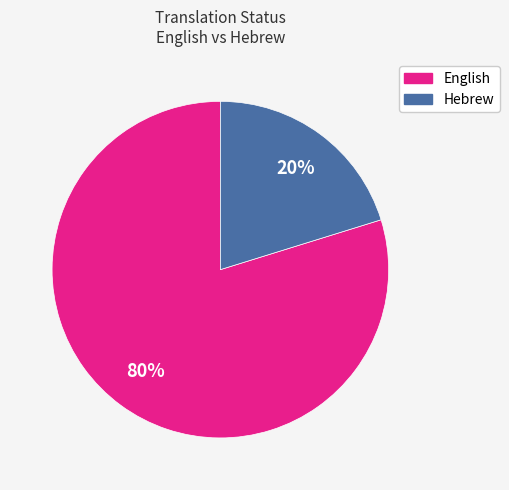

Rank the categories by value from lowest to highest.

Hebrew, English